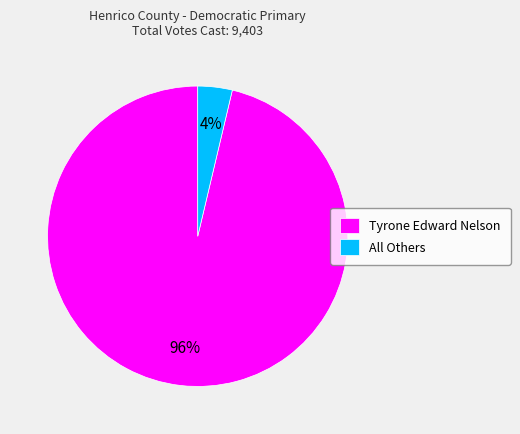

What percentage is the All Others slice, to the nearest percent?

4%